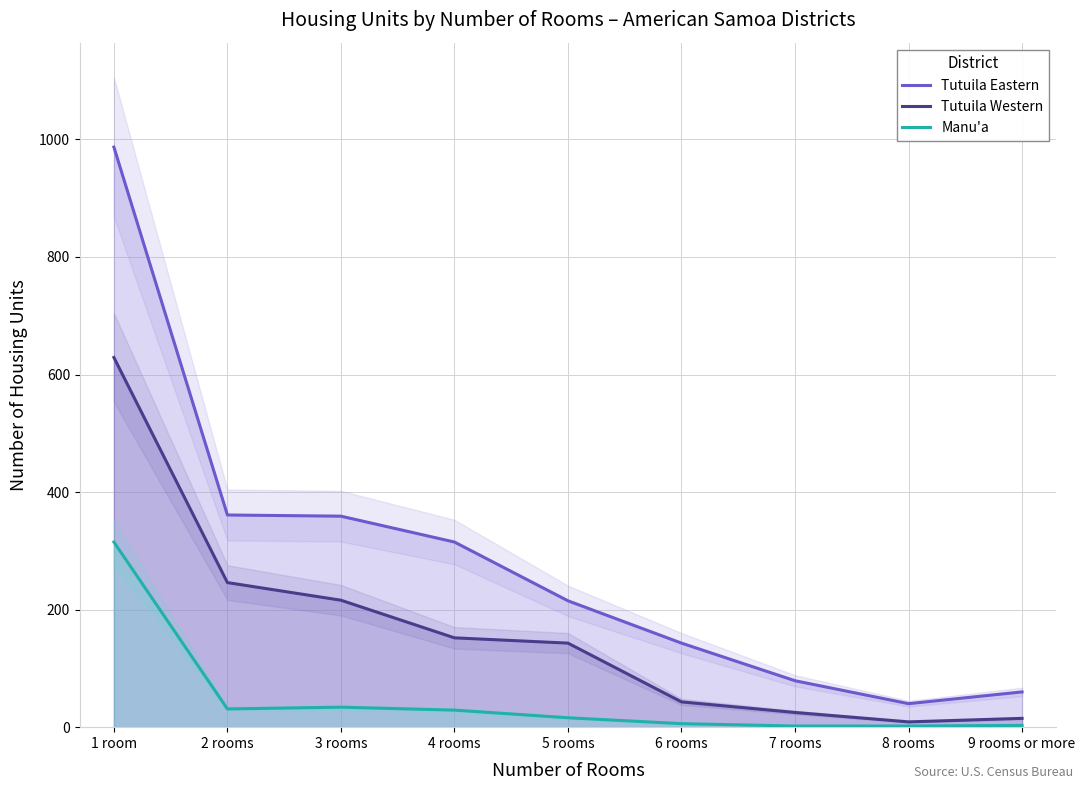

True or false: Manu'a and Tutuila Western intersect in this chart.

False